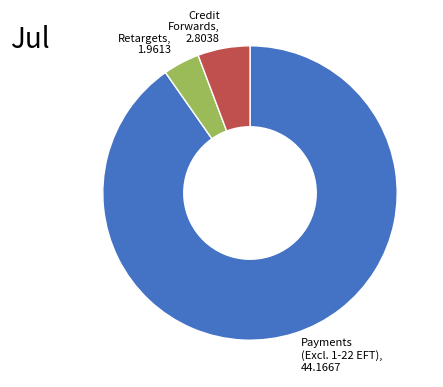

The Payments (Excl. 1-22 EFT) slice represents 97% of the pie. True or false?

False